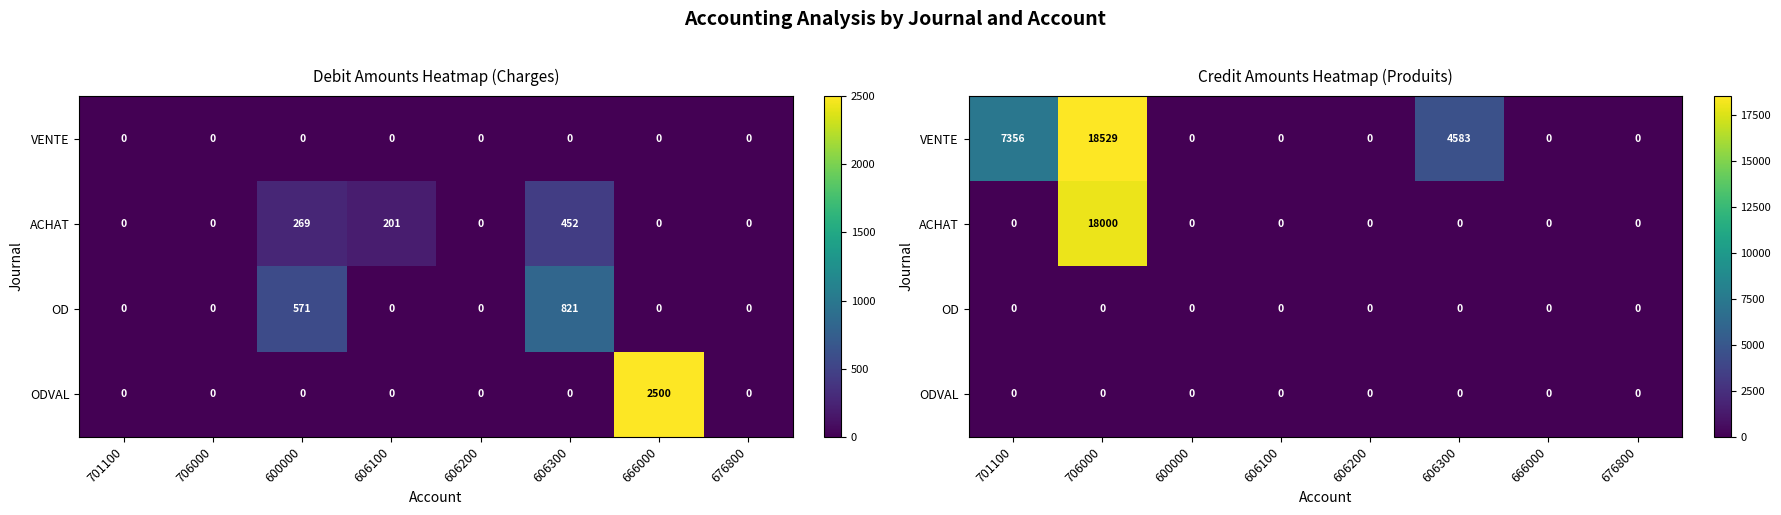

How many positive values does the ACHAT series have?

1